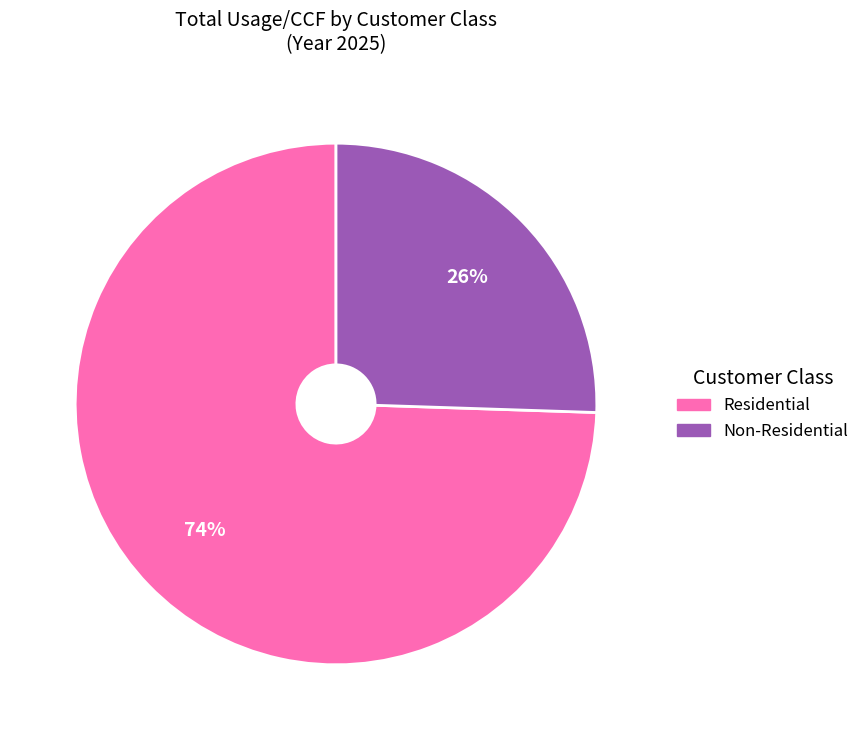

Rank the categories by value from lowest to highest.

Non-Residential, Residential